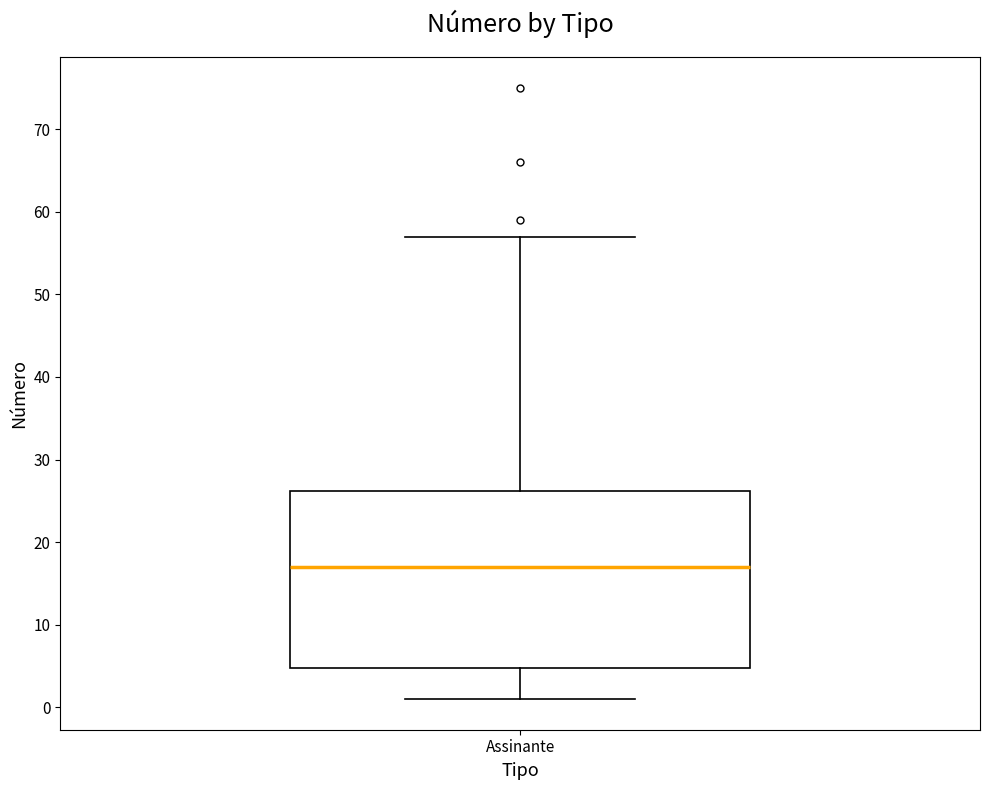

Read this box plot against the y-axis: the position of the median line, the range covered by the box, and the ends of both whiskers. The values are not printed on the chart, so give them approximately, as read against the axis.

median 17, box 5 to 26, whiskers 1 to 57